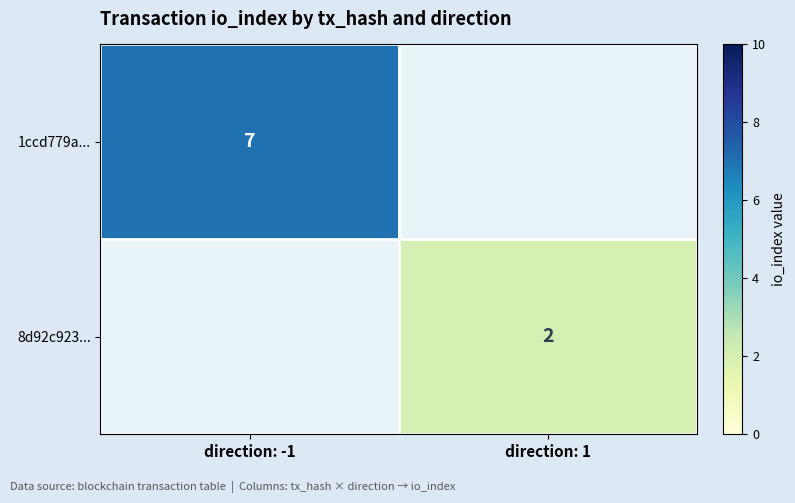

True or false: 8d92c923... has a value of 2 at direction: 1.

True